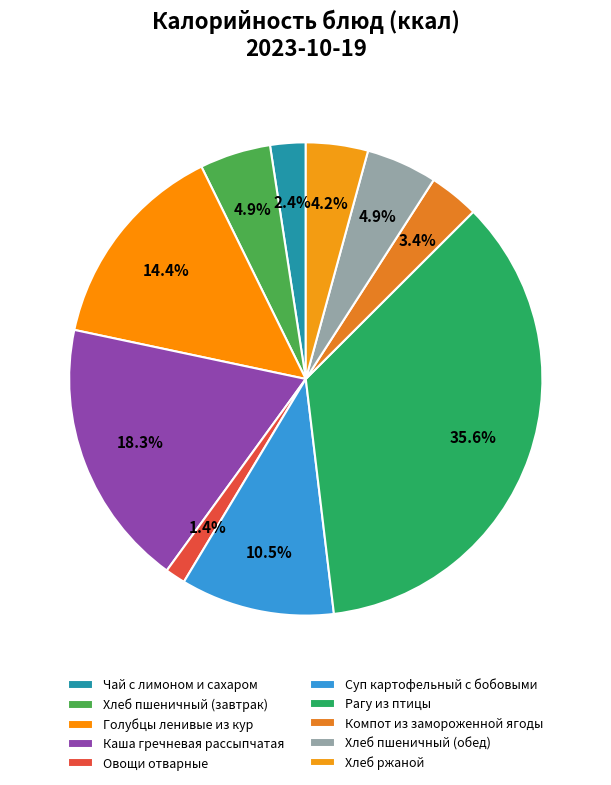

To the nearest percent, what is the difference between the Хлеб пшеничный (завтрак) and Чай с лимоном и сахаром slice percentages?

2%